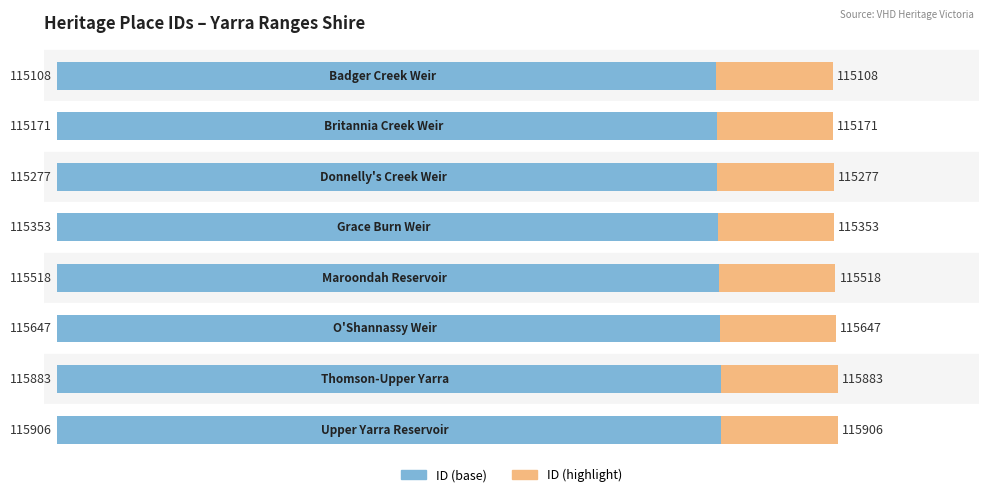

Is the value of ID (highlight) at 1 greater than the value of ID at 0?

No